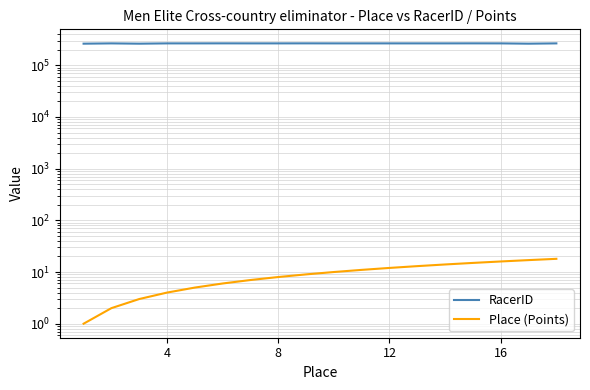

Where is RacerID nearest to the value 263642?

4